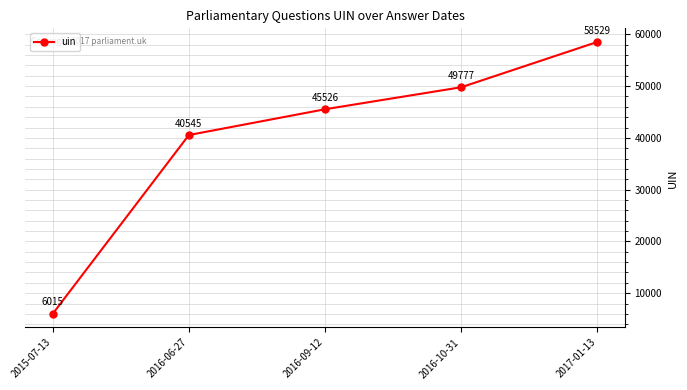

Reading left to right, what are all the values shown in this chart?

2015-07-13=6015	2016-06-27=40545	2016-09-12=45526	2016-10-31=49777	2017-01-13=58529